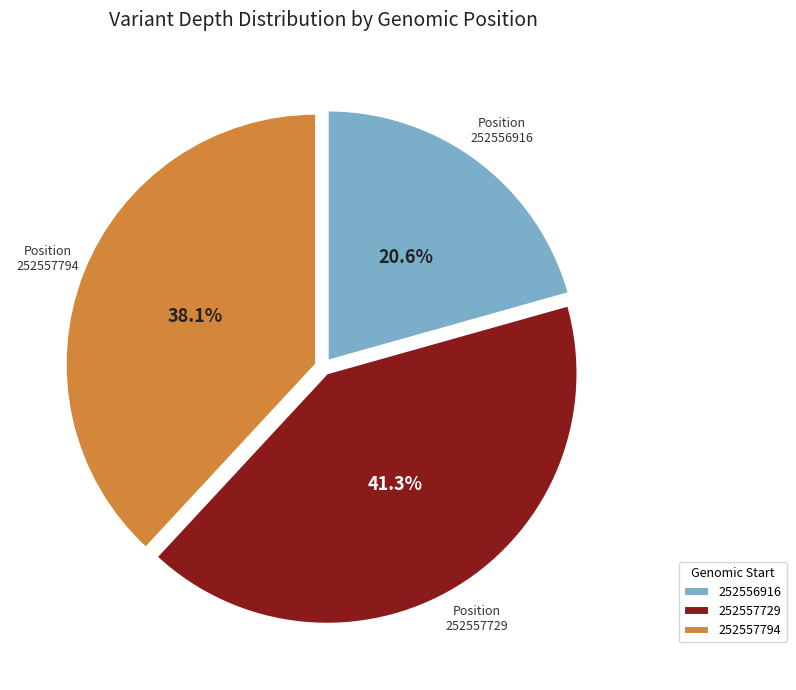

To the nearest percent, what is the combined percentage of 252556916 and 252557729?

62%